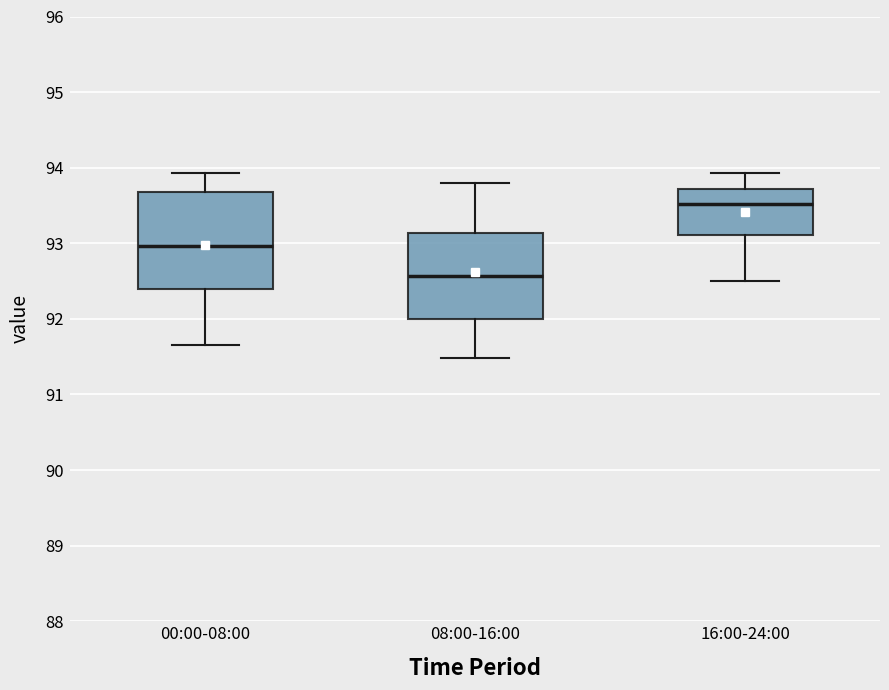

Where does the lower whisker of the box for 16:00-24:00 end on the y-axis? The values are not printed on the chart, so give them approximately, as read against the axis.

92.5